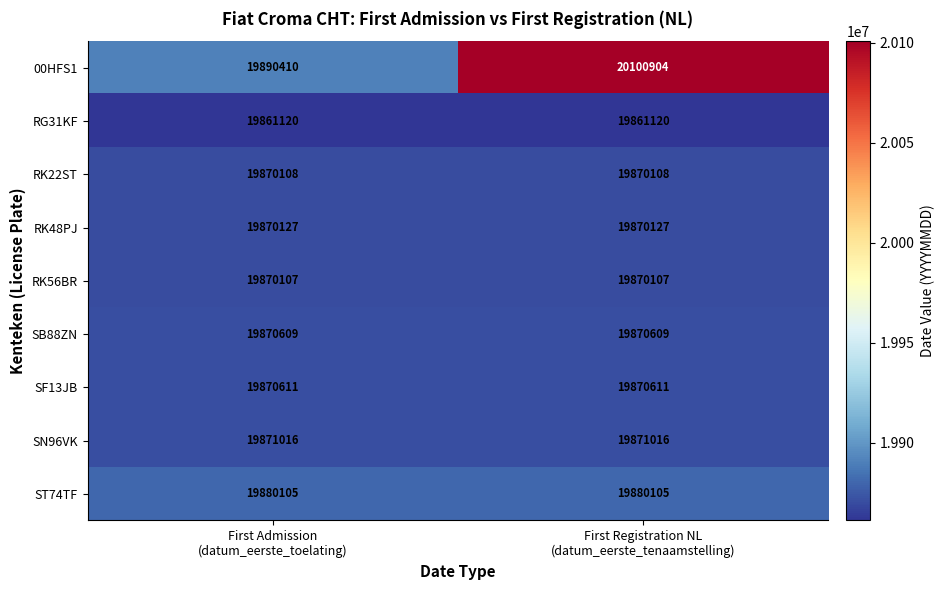

What is the average value of the 00HFS1 series?

19995657